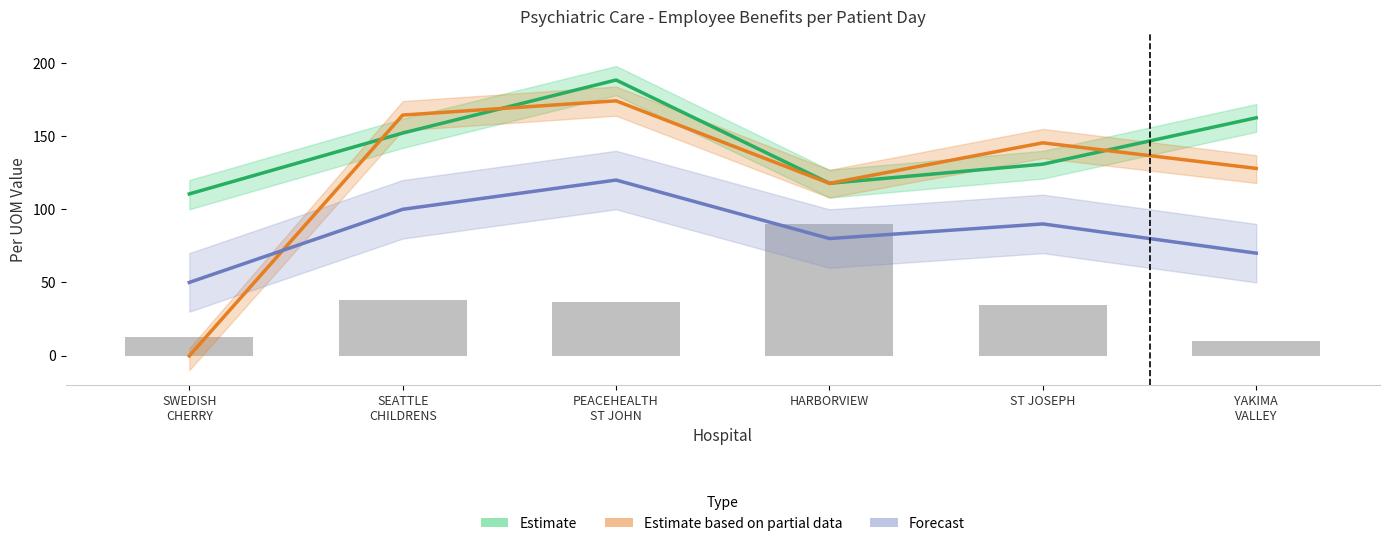

Does the chart contain stacked bars?

No